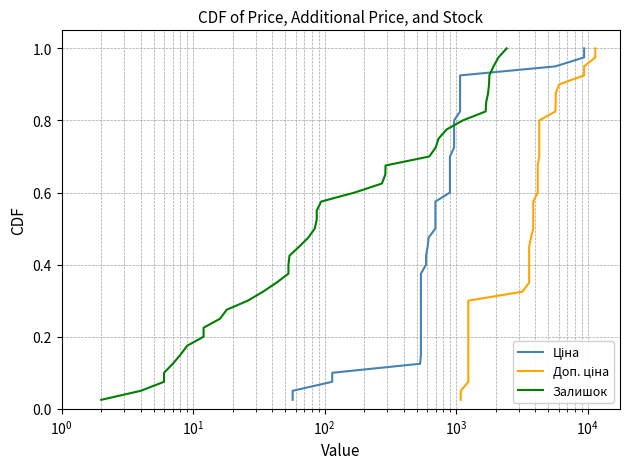

Is this an area chart (filled region under the line)?

No